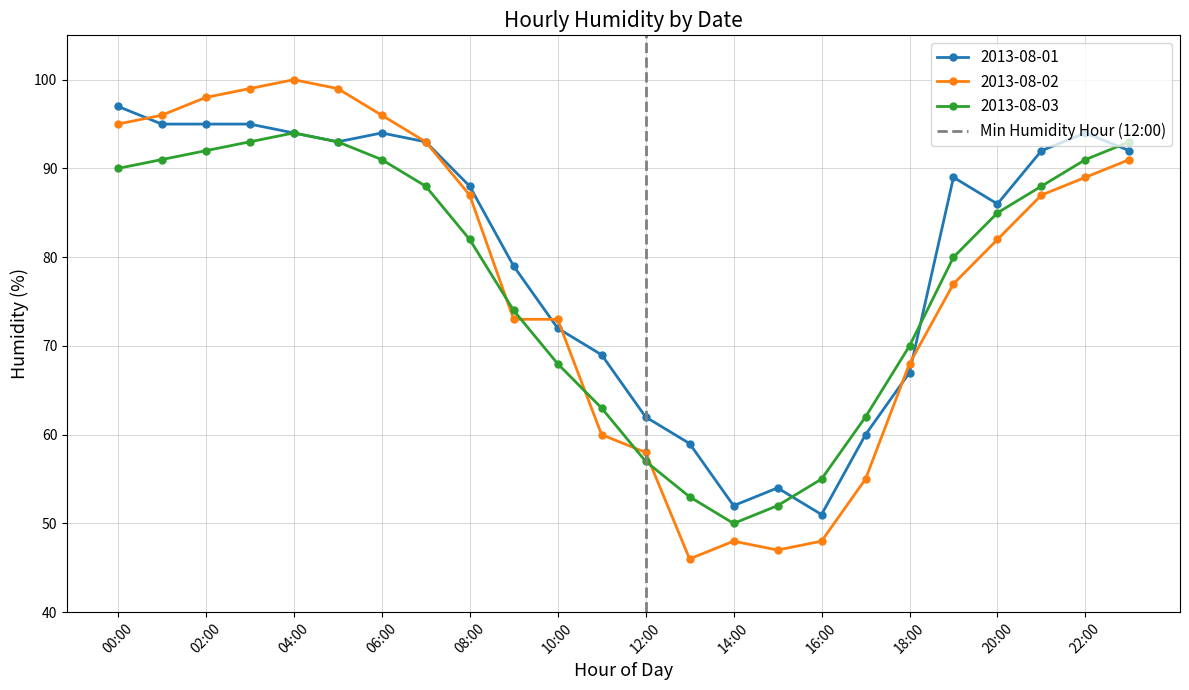

The value of 2013-08-03 at 02:00 is 92. True or false?

True